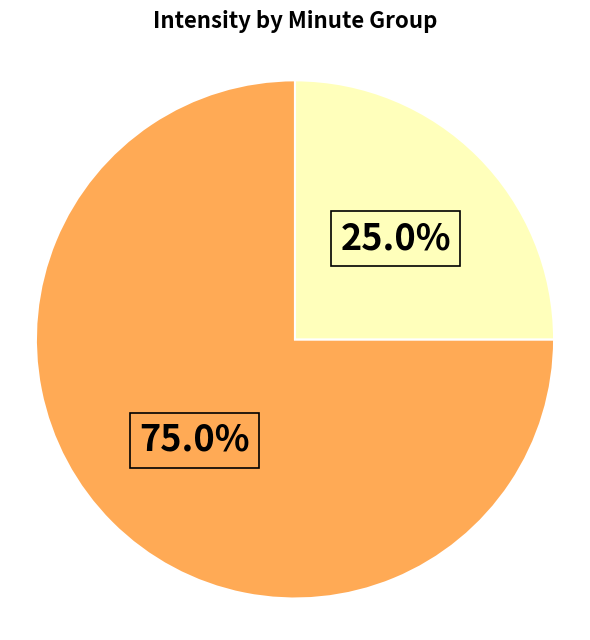

Is there a majority slice in this chart?

Yes